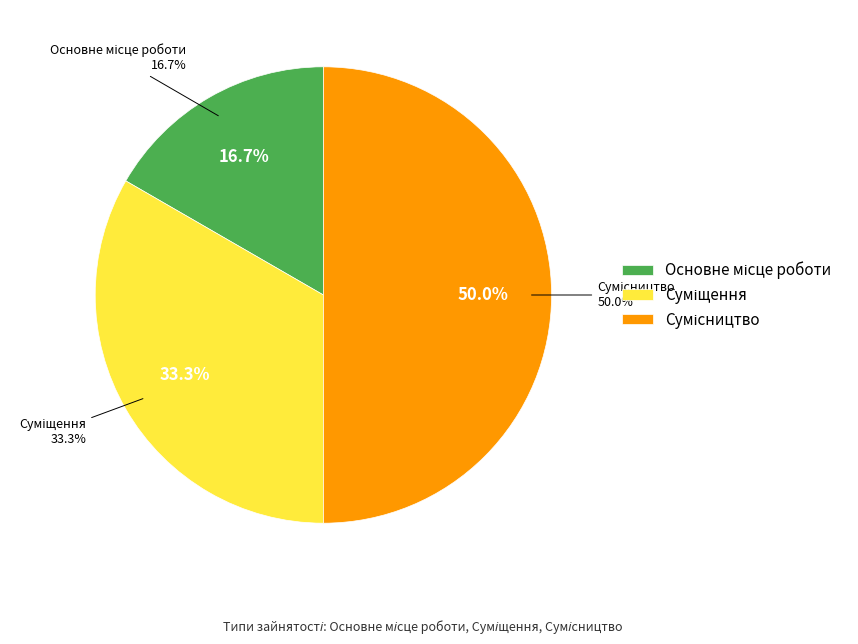

What is the change in value from Суміщення to Сумісництво?

+1